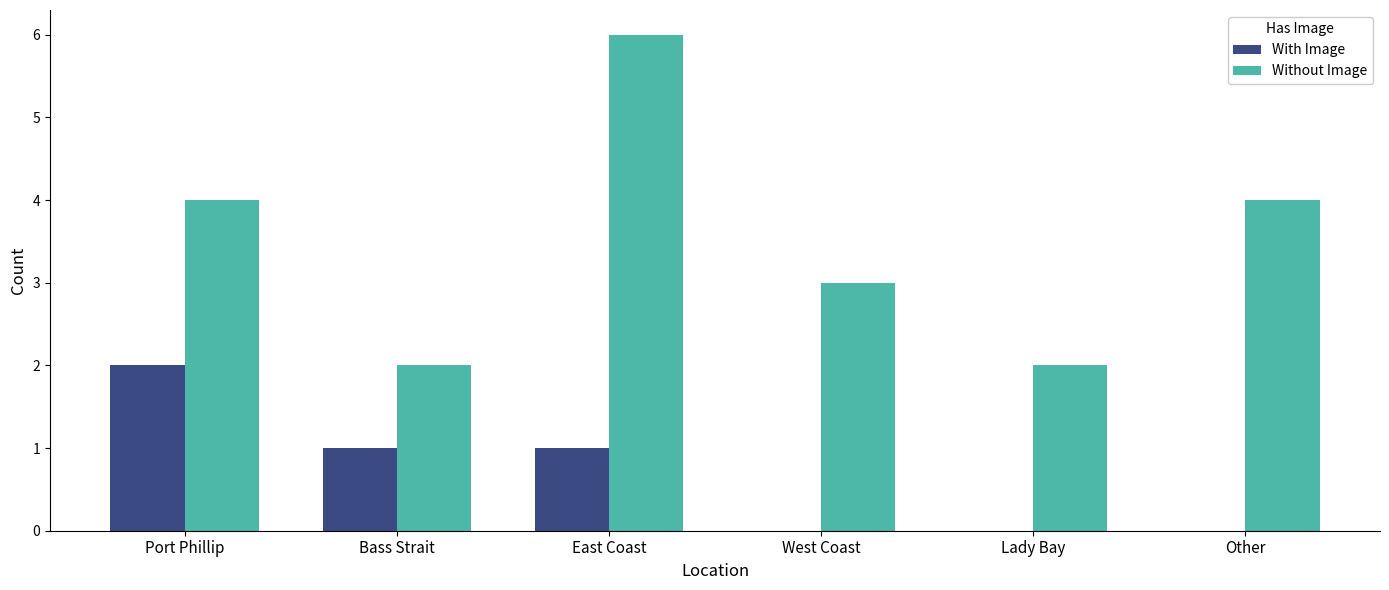

Count the number of data series in this chart.

2